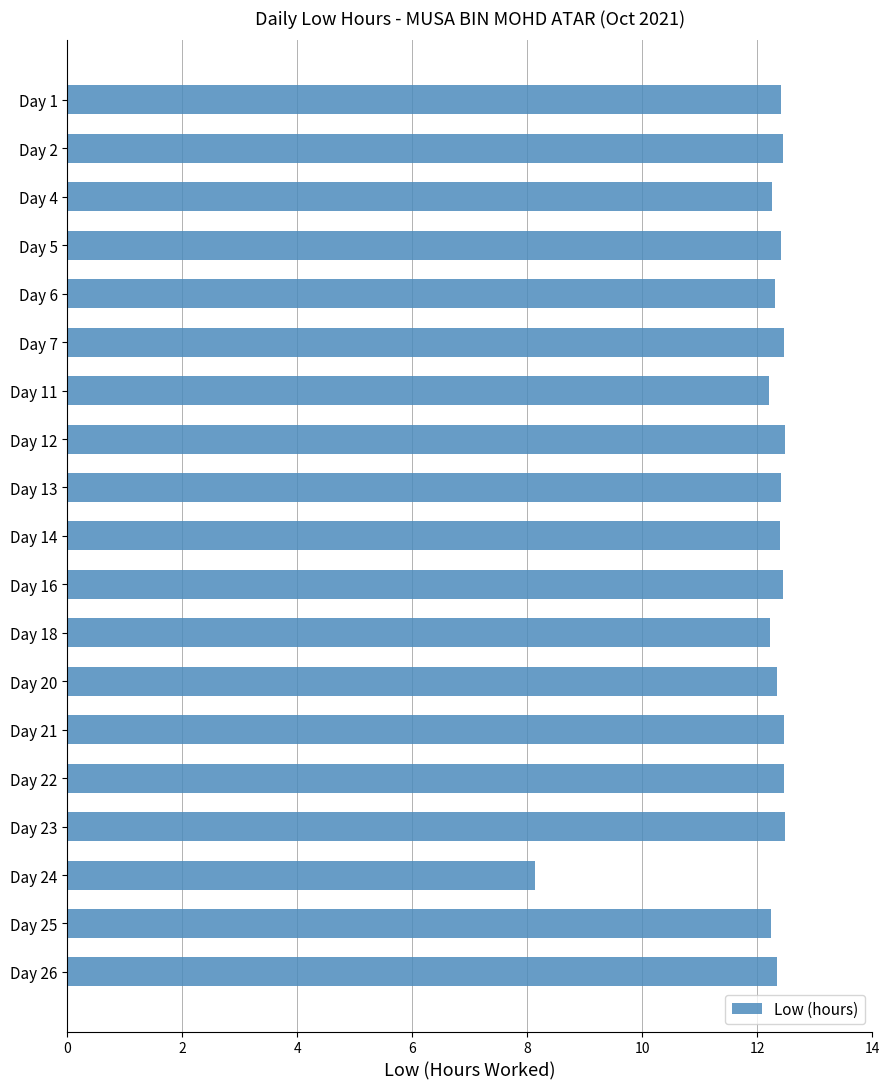

Count the number of values greater than 12.

18